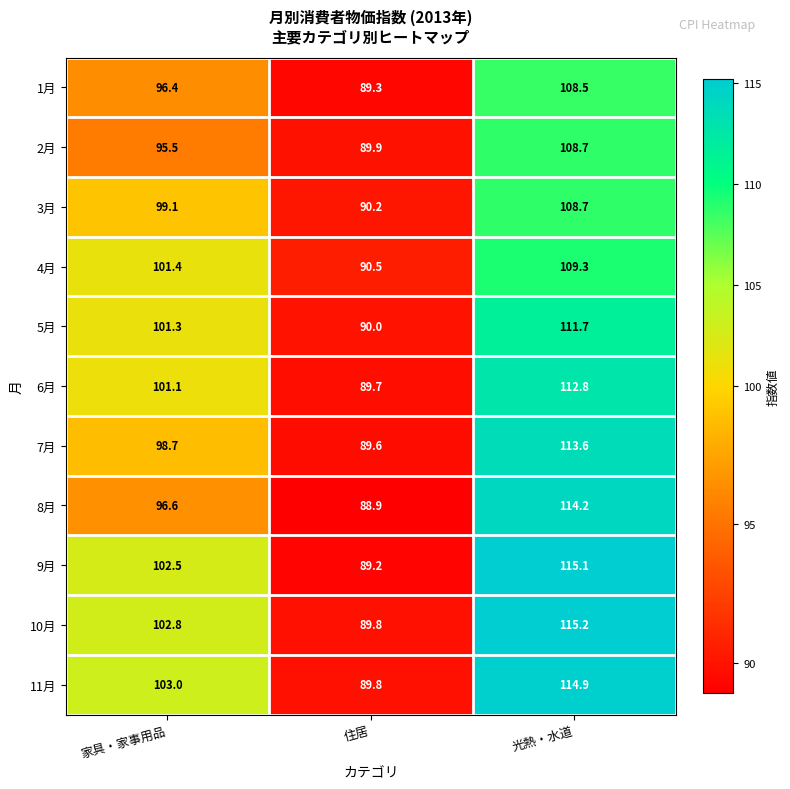

The 5月 series shows 195.7 at 光熱・水道. True or false?

False